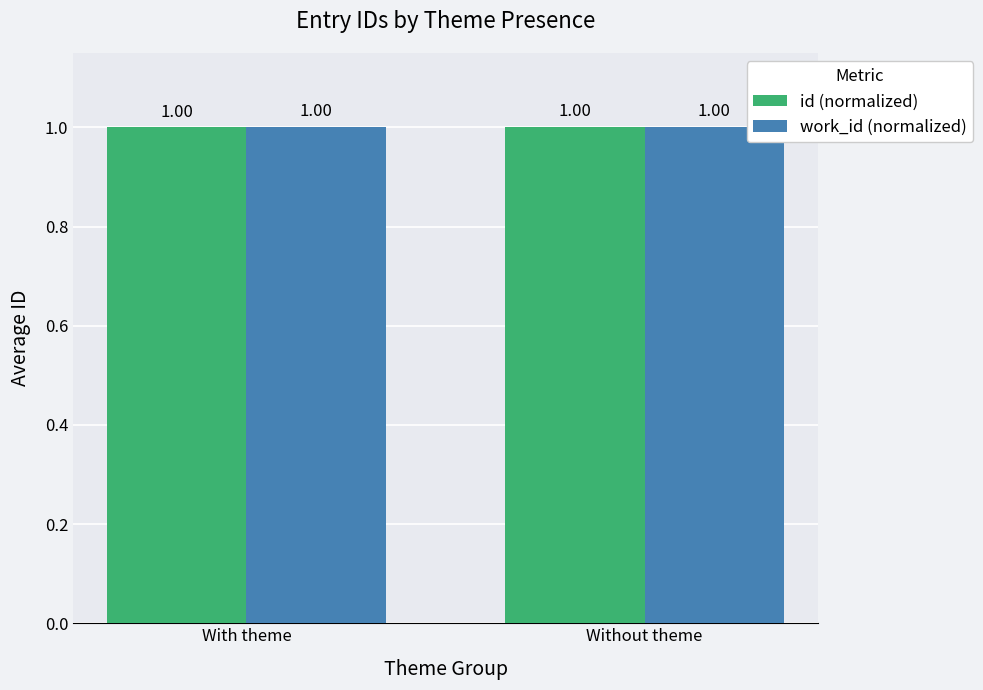

What are all the series names shown in the legend?

id (normalized), work_id (normalized)